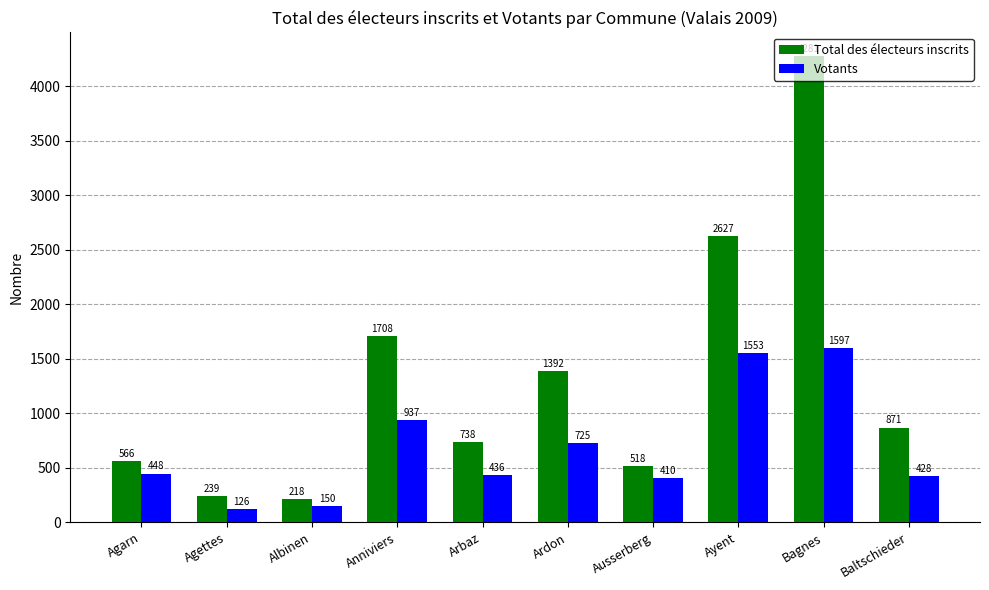

Which series changed the most between Agettes and Albinen?

Votants